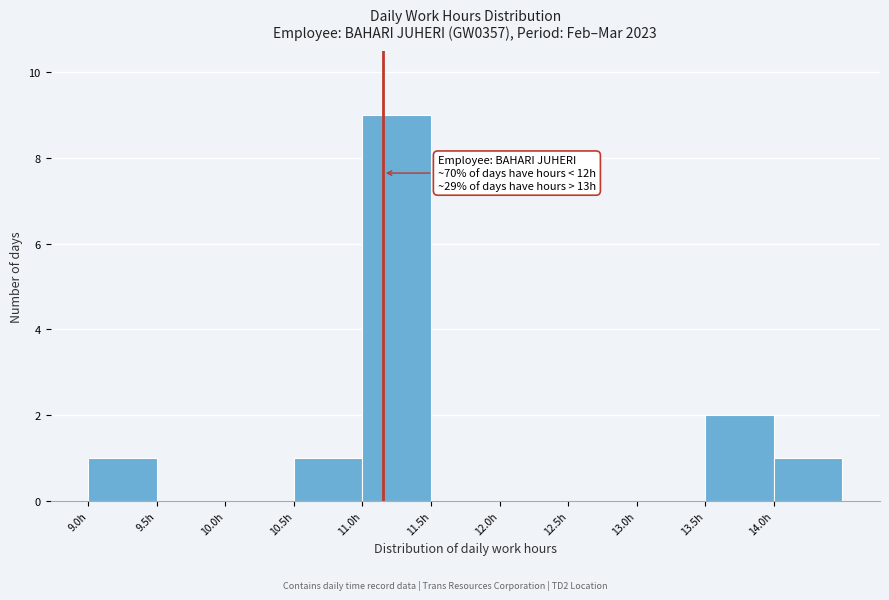

Over which range of the x-axis is the bar tallest?

11.0 to 11.5